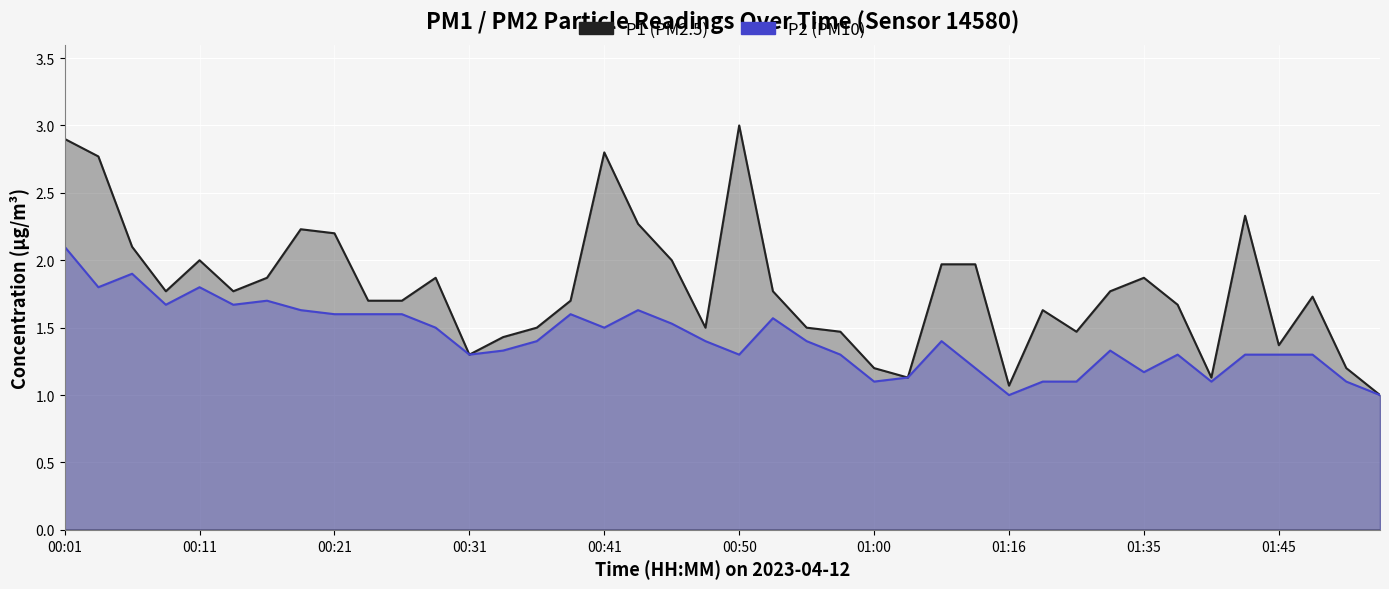

Which series changed the most between 13 and 22?

P1